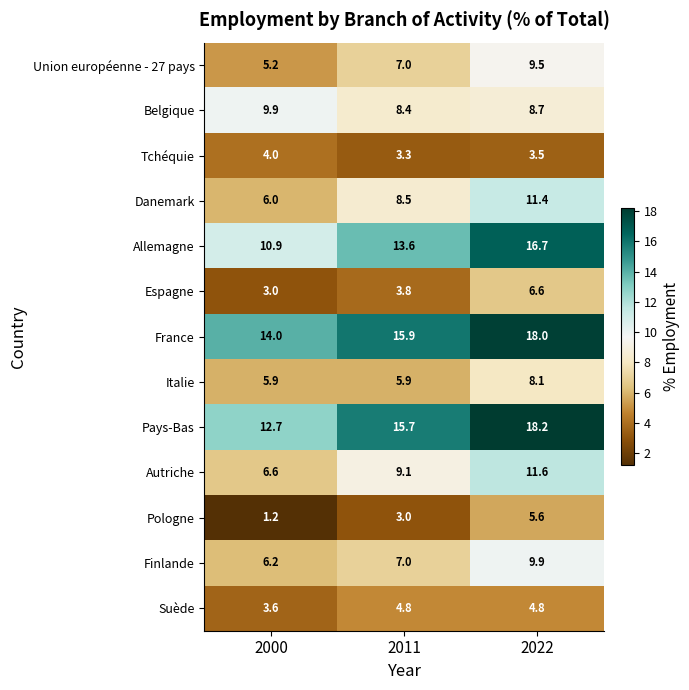

Where is Danemark nearest to the value 8?

2011